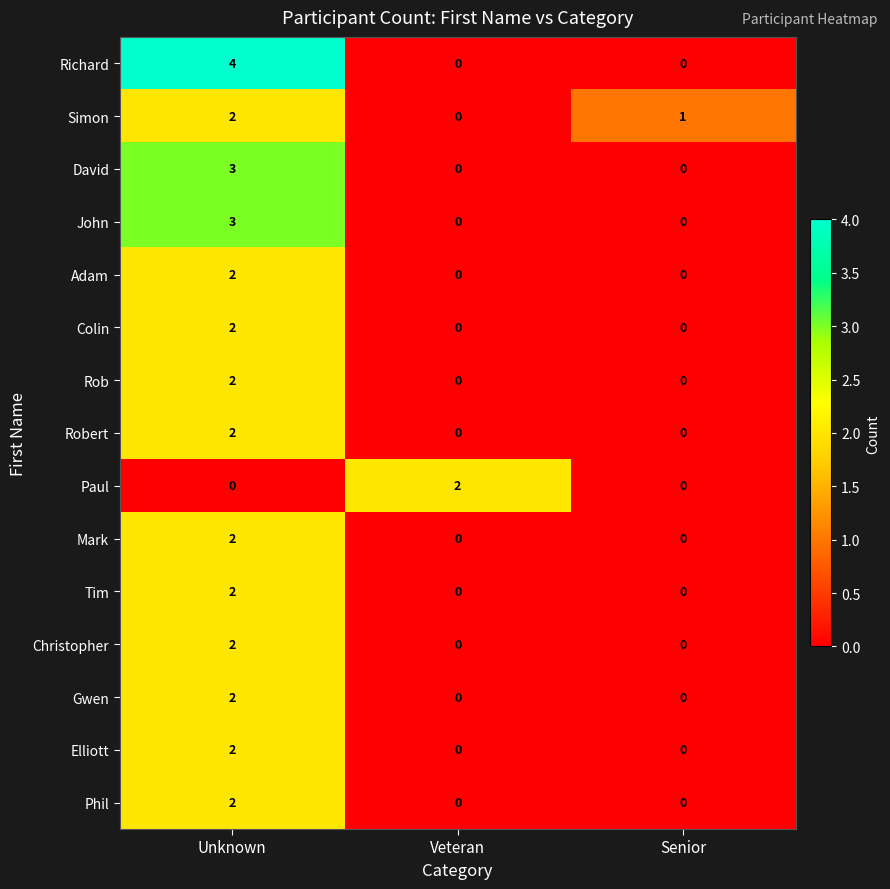

What is the sum of the David values at Unknown and Veteran?

3